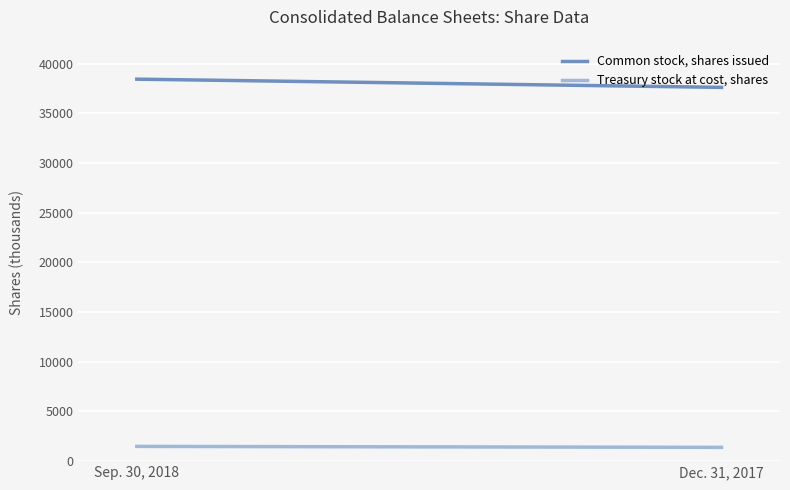

Which series has the largest total across all categories?

Common stock, shares issued